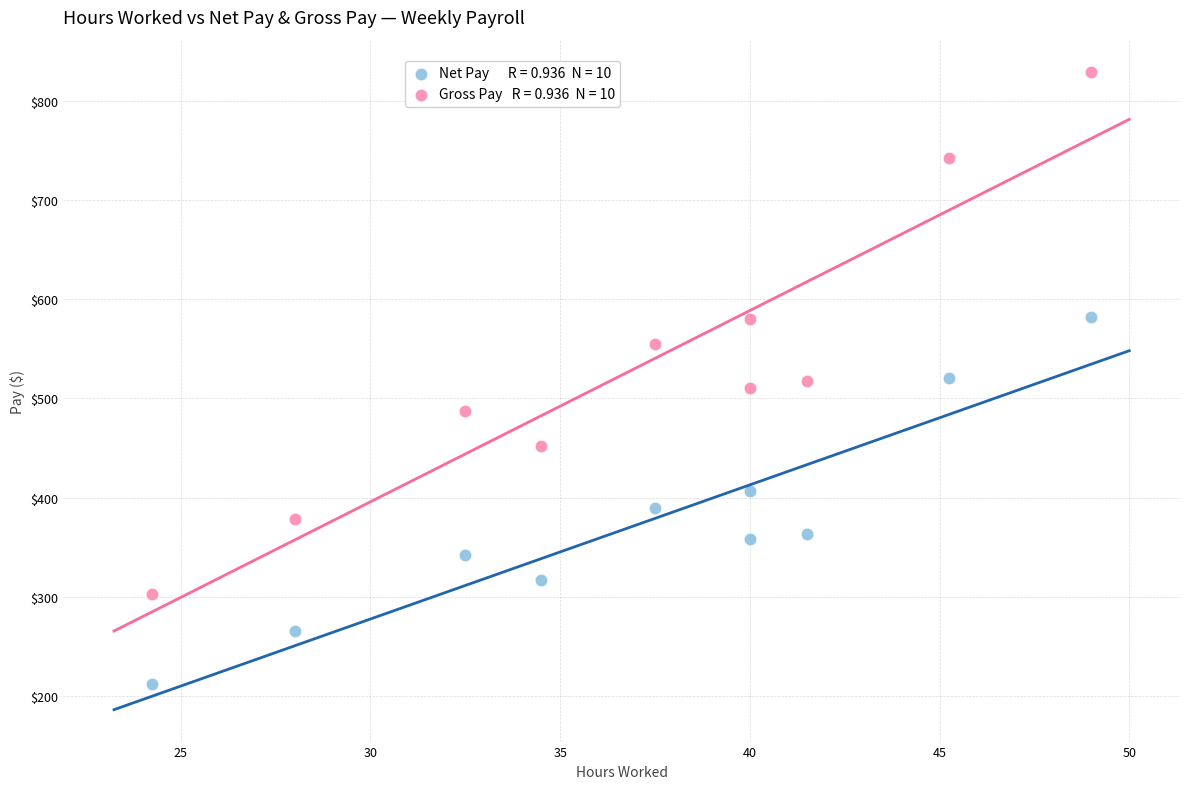

Across all data points, what is the range of Y values (max minus min)?

616.7